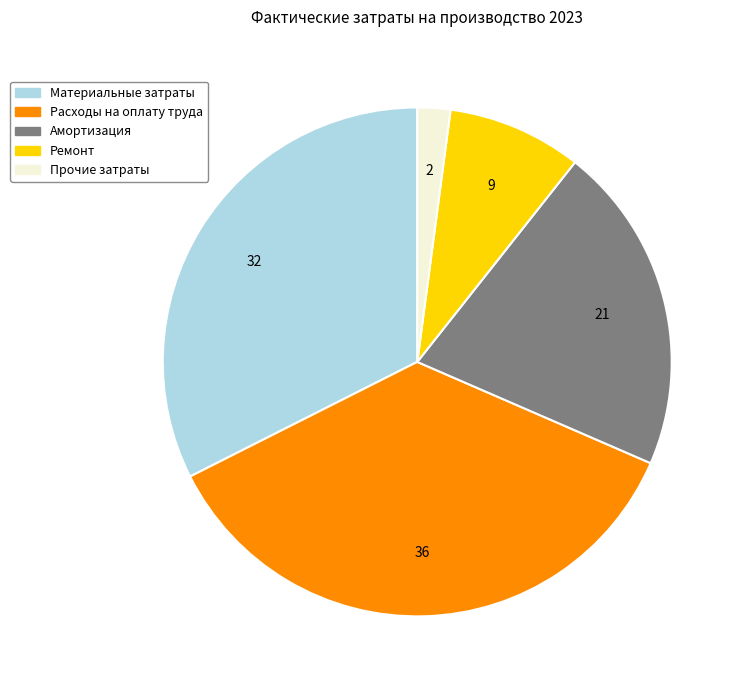

Rank the categories by value from lowest to highest.

Прочие затраты, Ремонт, Амортизация, Материальные затраты, Расходы на оплату труда